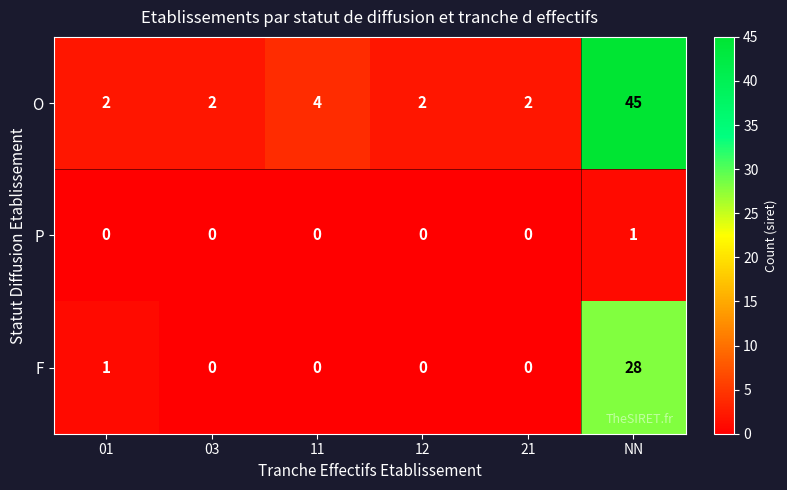

Rank the series by their maximum value, from lowest to highest.

P, F, O